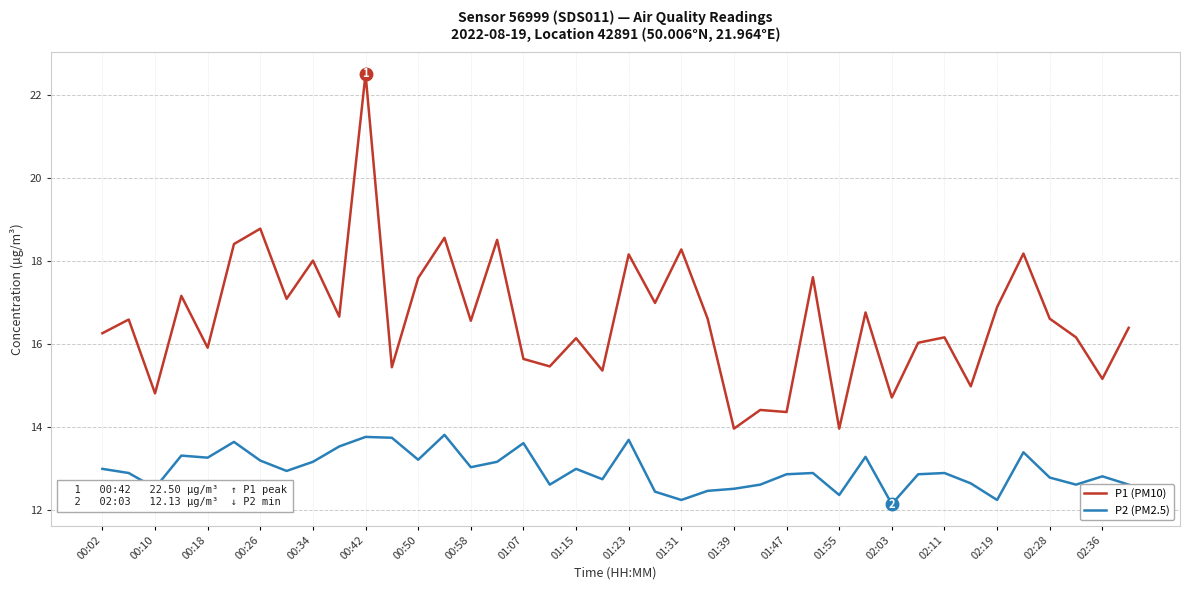

How many series are shown in this chart?

2